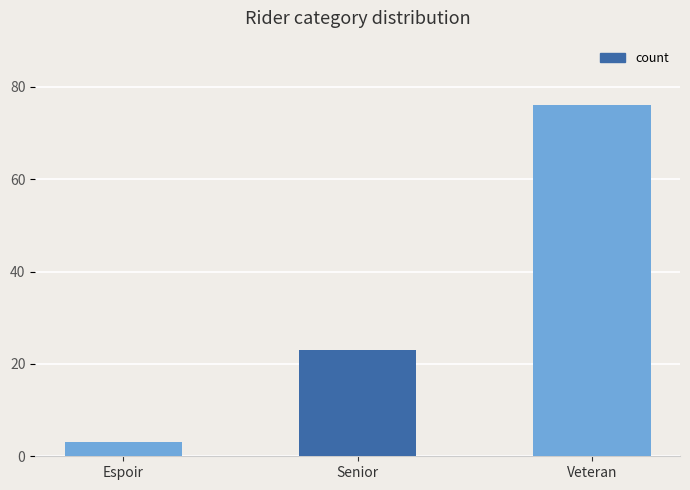

Does the chart contain stacked bars?

No